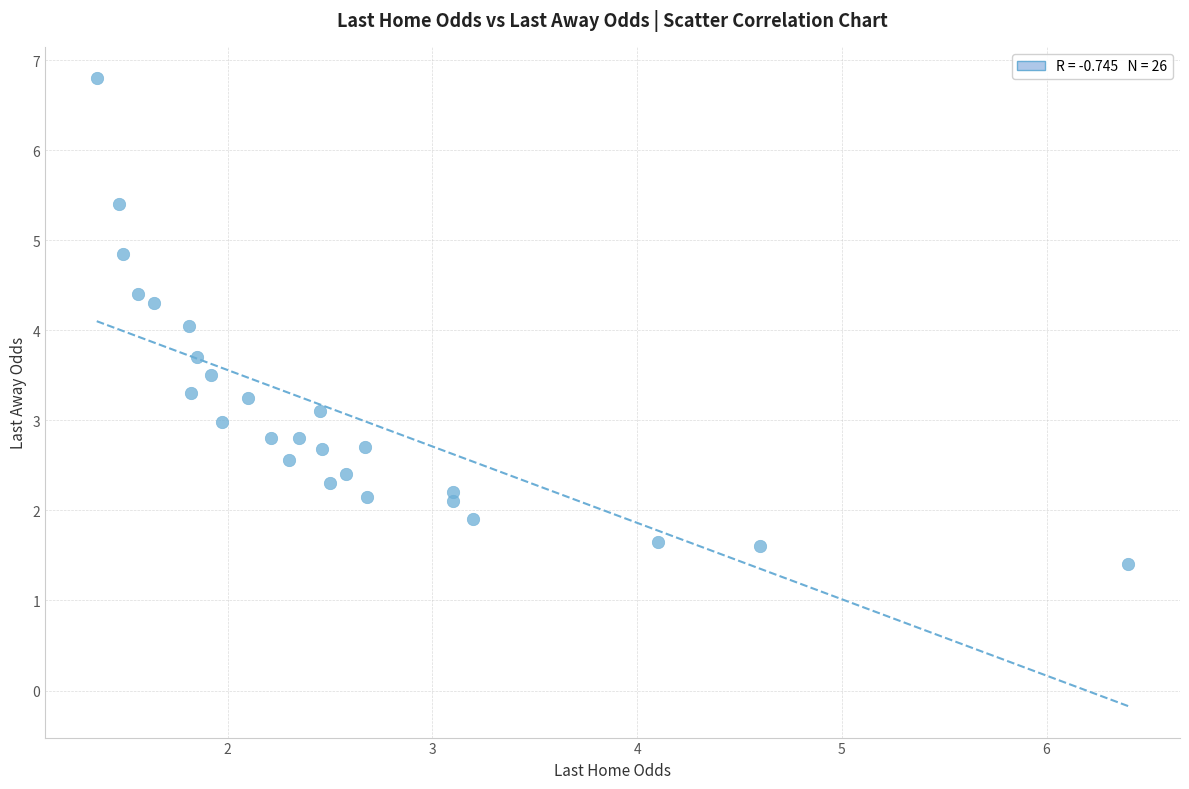

What is the range of Y values (max minus min)?

5.4